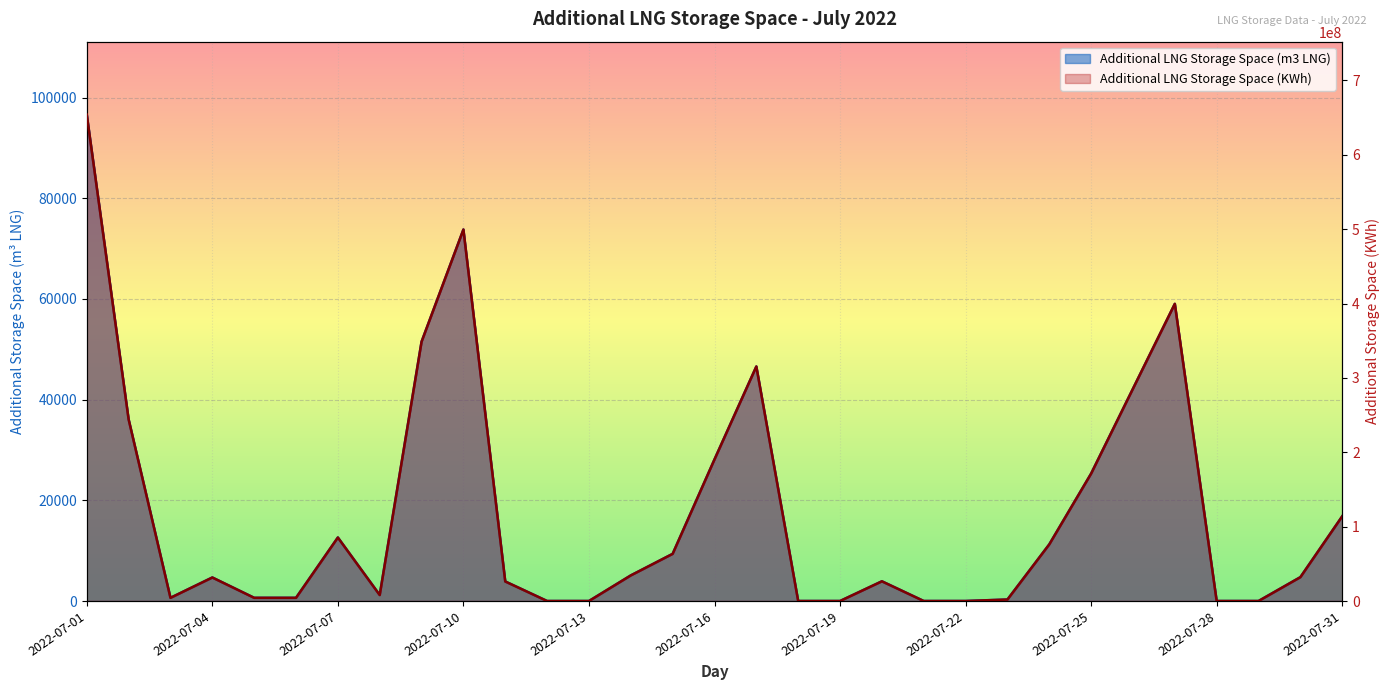

Rank the series at 2022-07-15 from lowest to highest value.

Additional LNG Storage Space (m3 LNG), Additional LNG Storage Space (KWh)